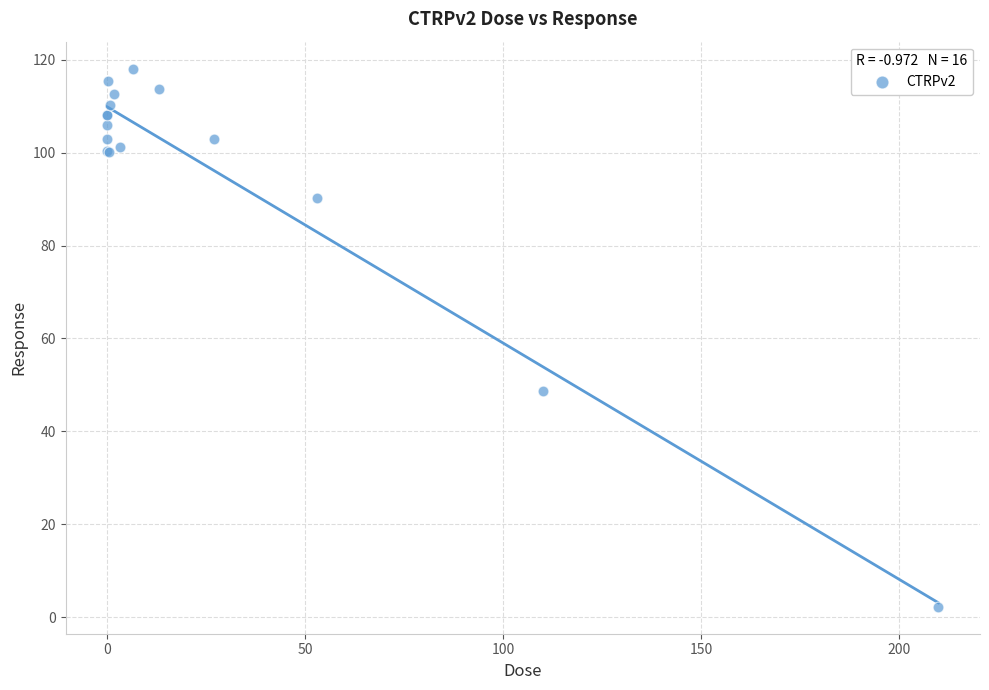

What Y value in the scatter plot is closest to 60?

48.6